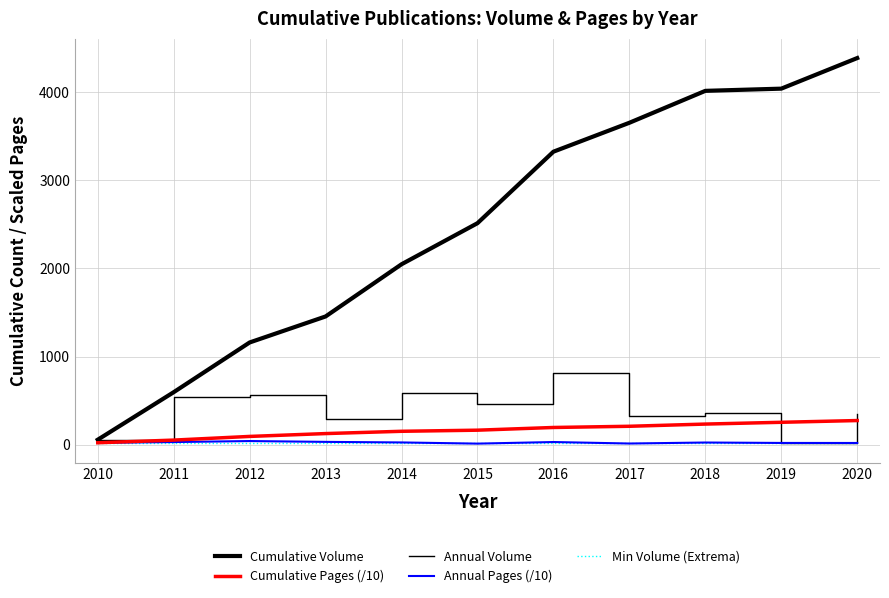

Between 2013 and 2018, which series saw the biggest shift?

Cumulative Volume